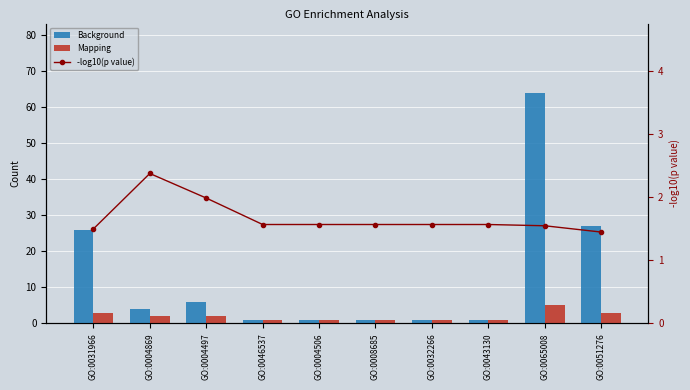

The -log10(p value) series shows 2.0 at GO:0004497. True or false?

True